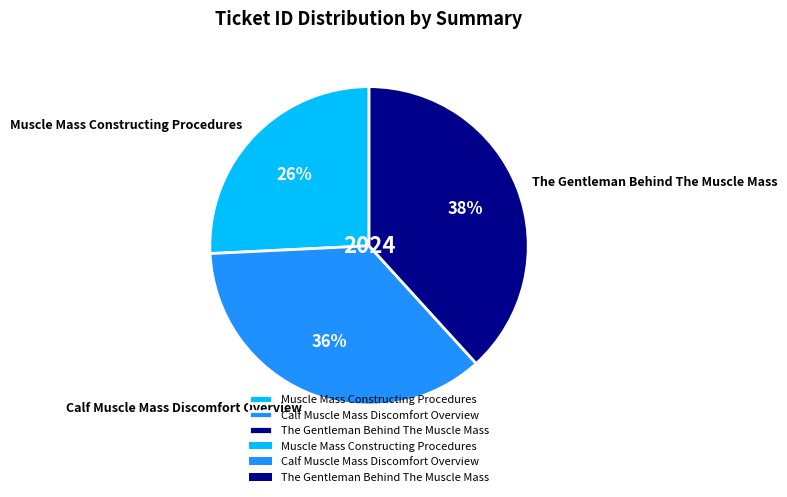

Does Muscle Mass Constructing Procedures represent more than half of the total?

No